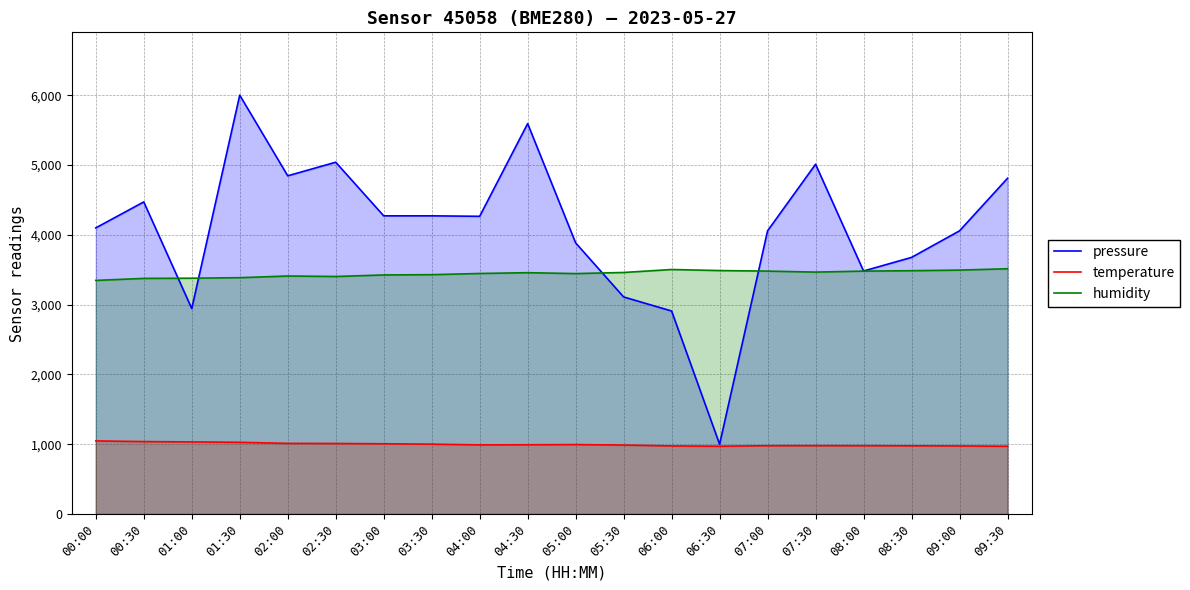

What is the difference between the maximum and minimum values in the humidity series?

167.0